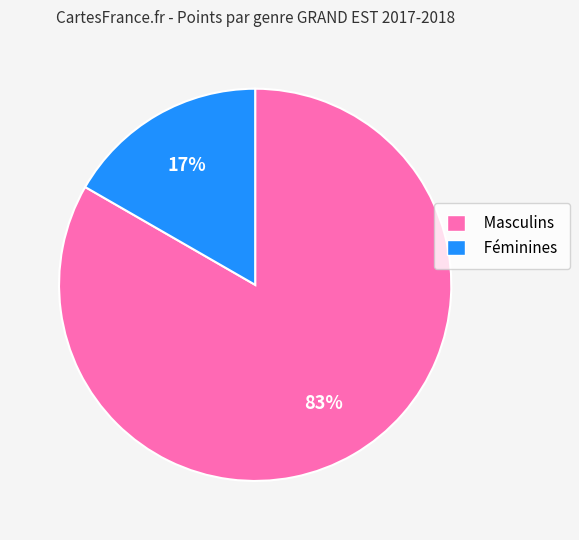

Which has a higher value, Féminines or Masculins?

Masculins